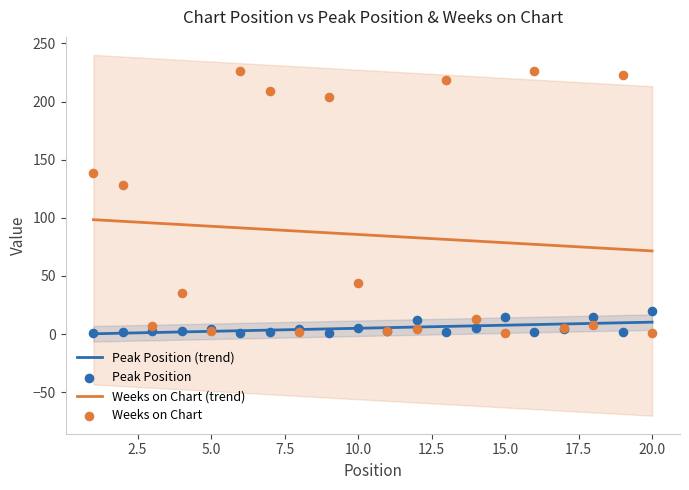

At how many categories does at least one series exceed 172?

6